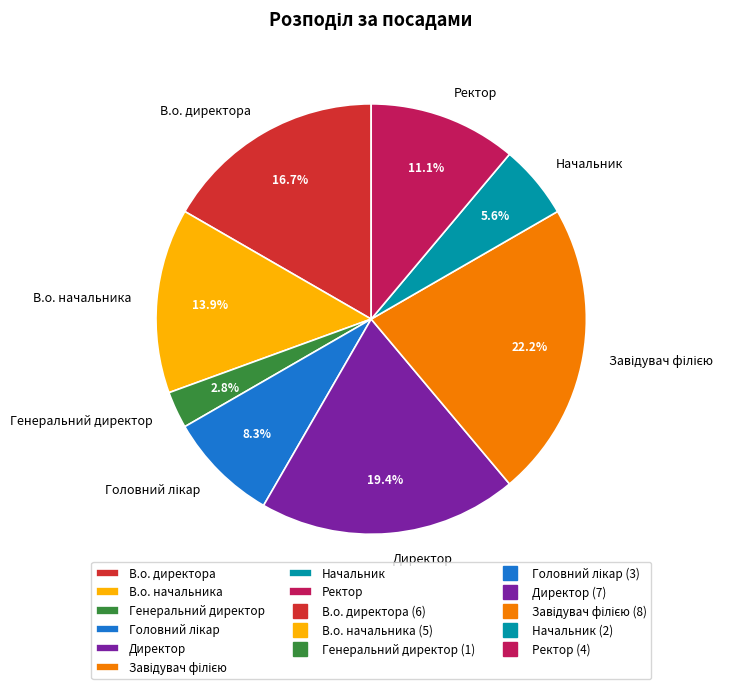

Is В.о. начальника the majority of the pie?

No